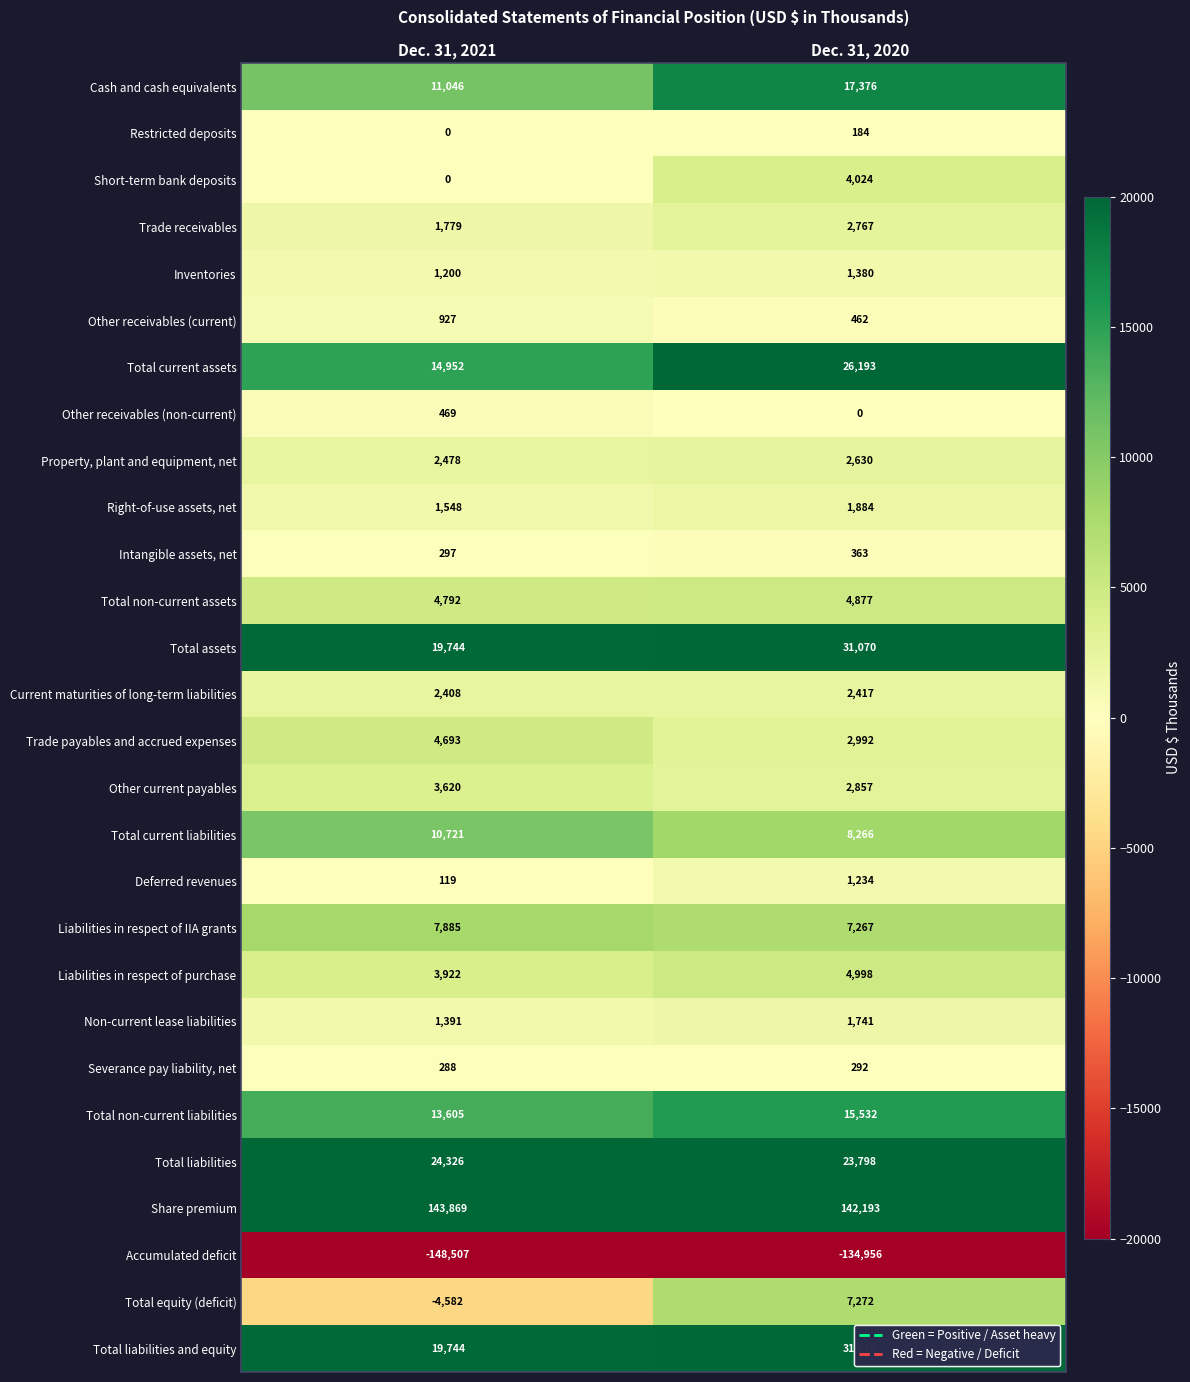

Which series has the widest spread of values?

Accumulated deficit